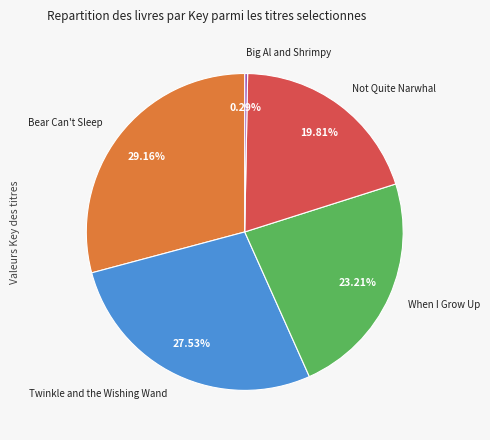

What is the largest slice in the pie chart?

Bear Can't Sleep